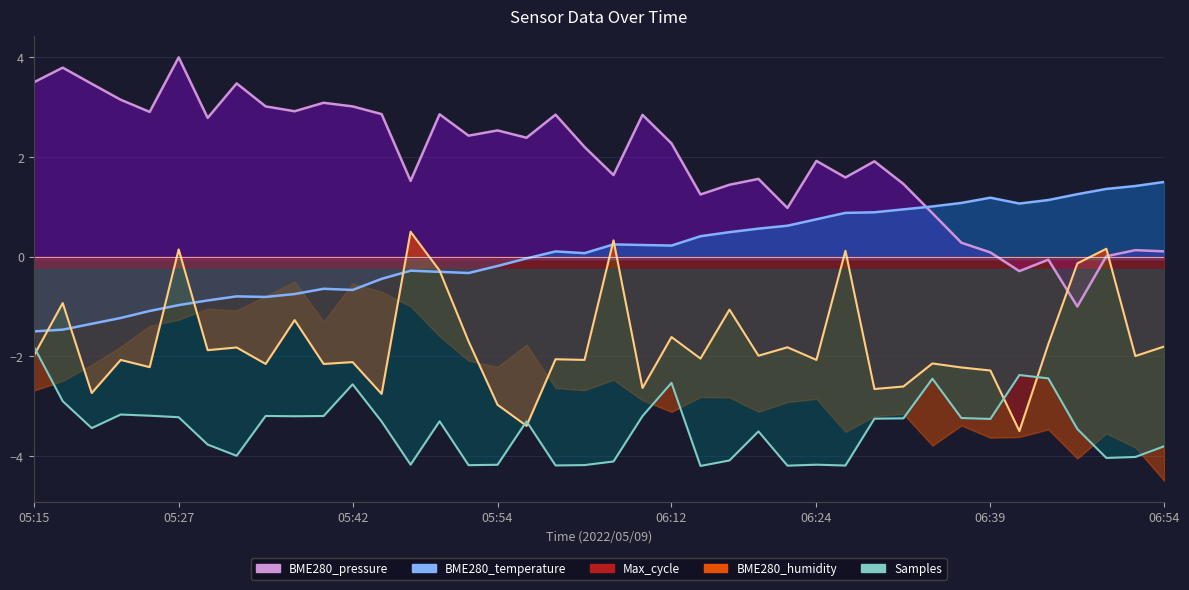

What is the difference between the maximum and second lowest values in the BME280_temperature series?

3.0